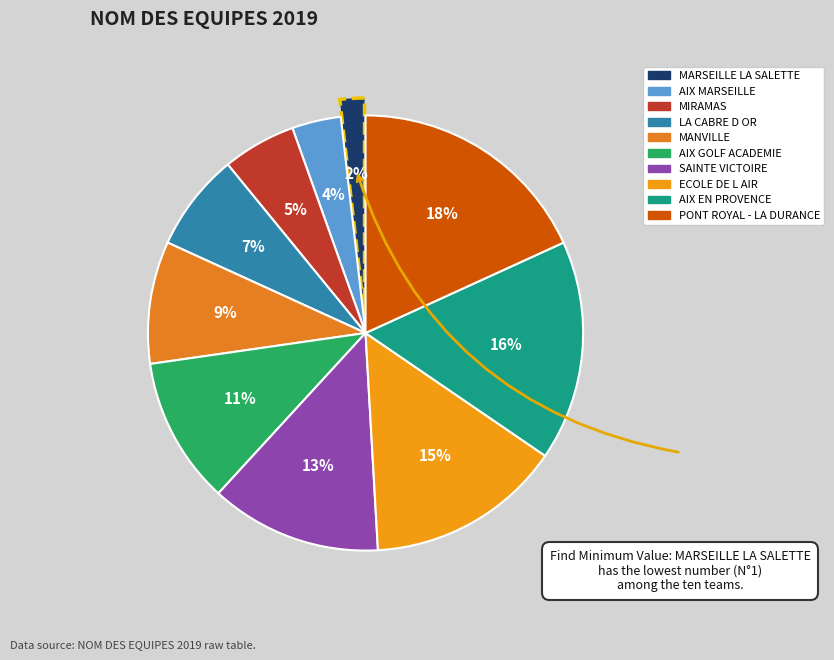

Does MARSEILLE LA SALETTE represent more than half of the total?

No